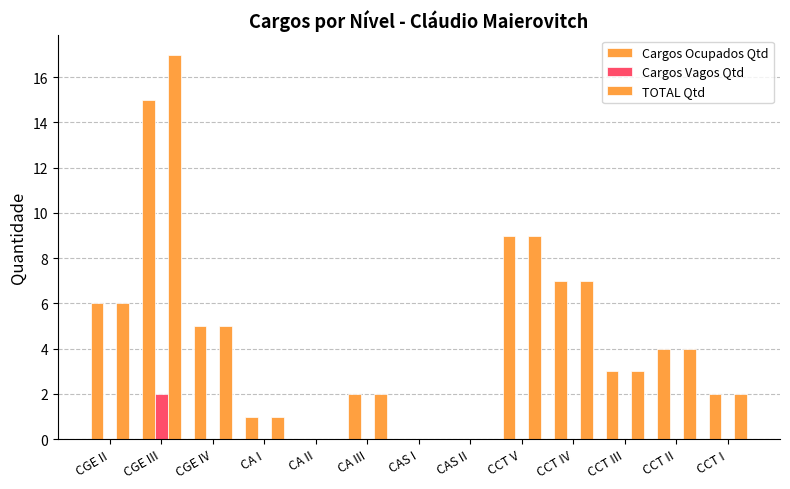

What is the label of the 8th bar from the left?

CAS II